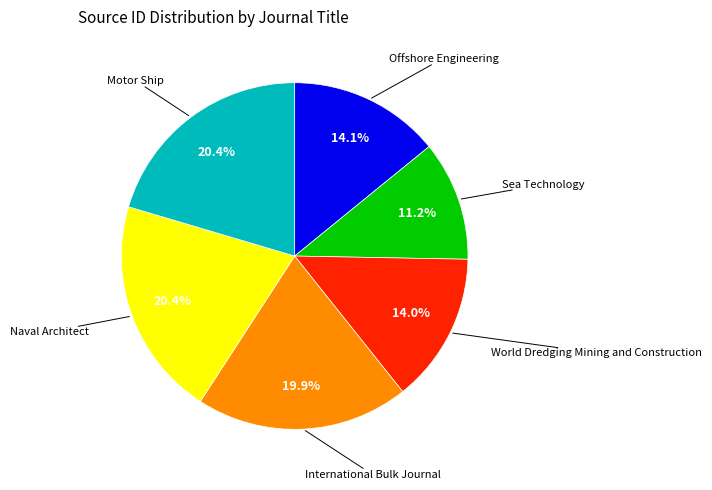

What percentage is the World Dredging Mining and Construction slice, to the nearest percent?

14%